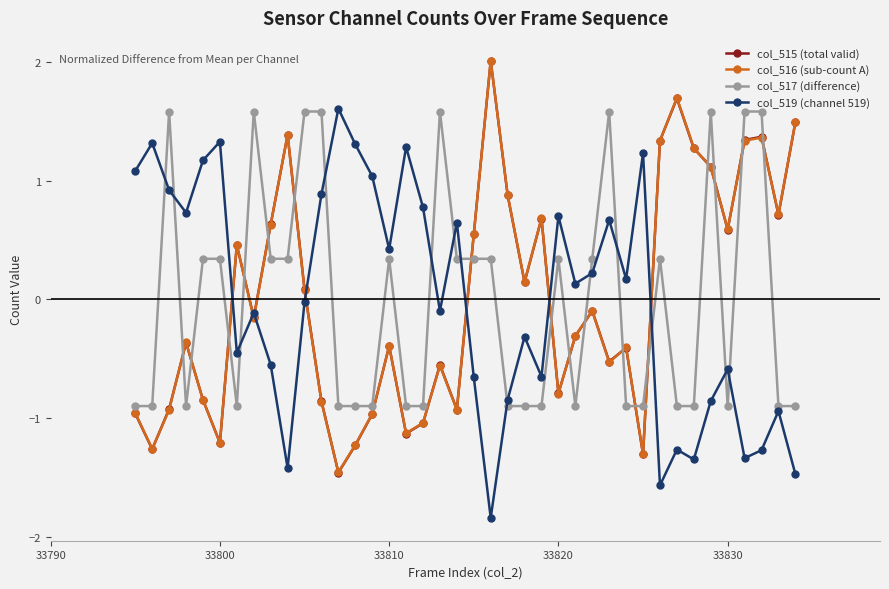

In col_515 (total valid), how many points are higher than both neighbors (excluding endpoints)?

11